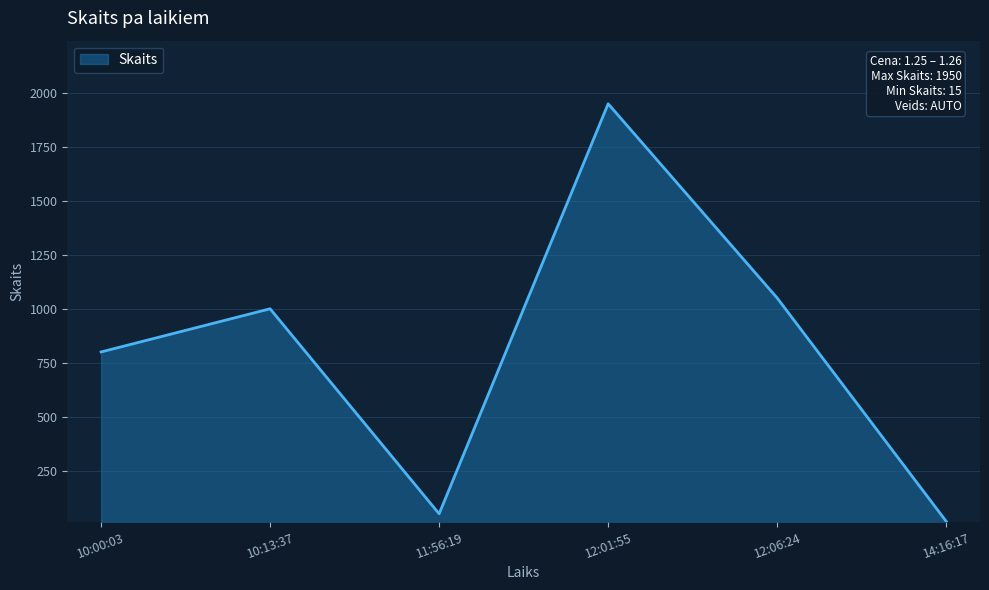

Reading left to right, extract all data points from this chart.

10:00:03=800	10:13:37=1000	11:56:19=50	12:01:55=1950	12:06:24=1050	14:16:17=15